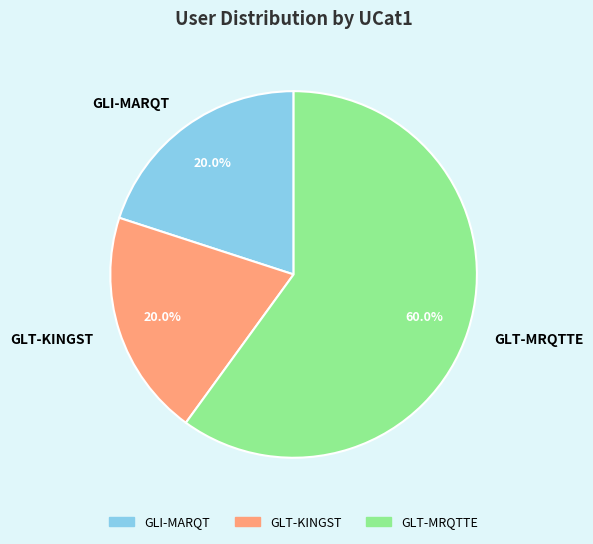

Do GLI-MARQT and GLT-KINGST together represent more than half of the pie?

No